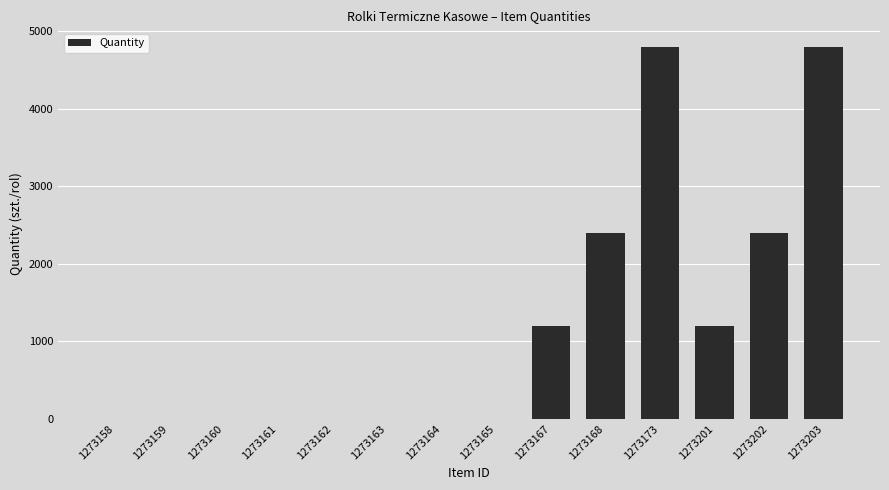

Reading right to left, transcribe all the data shown in this chart.

4800	2400	1200	4800	2400	1200	1	1	1	1	1	1	1	1